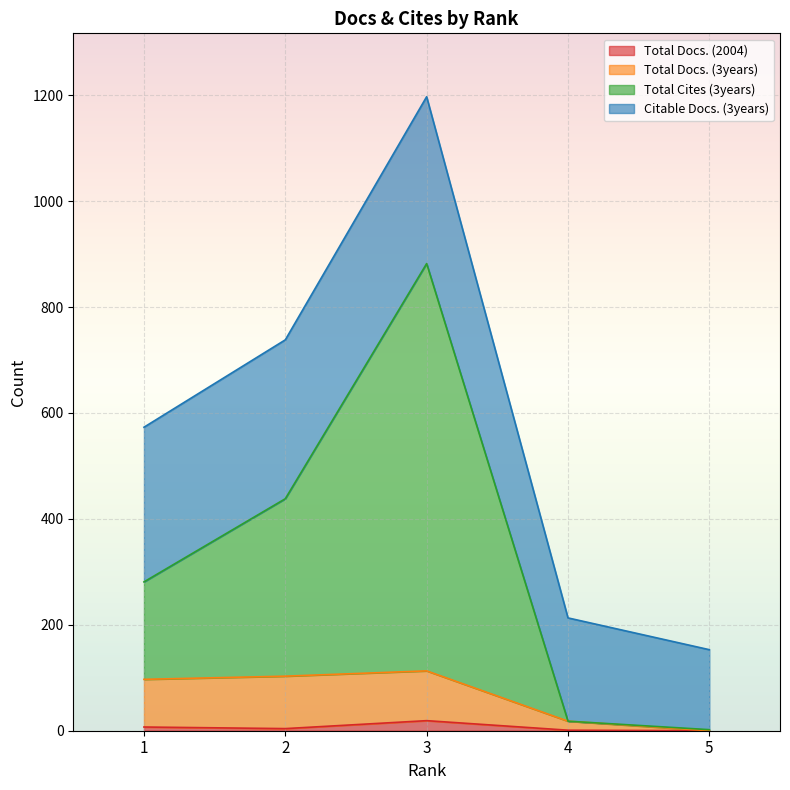

Between 1 and 4, which series saw the biggest shift?

Total Cites (3years)